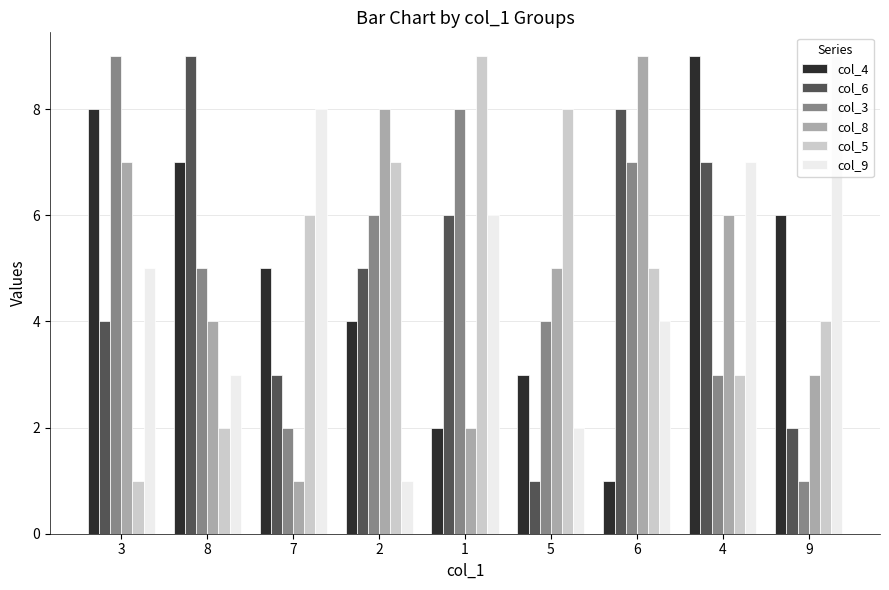

What is the average value of the col_9 series?

5